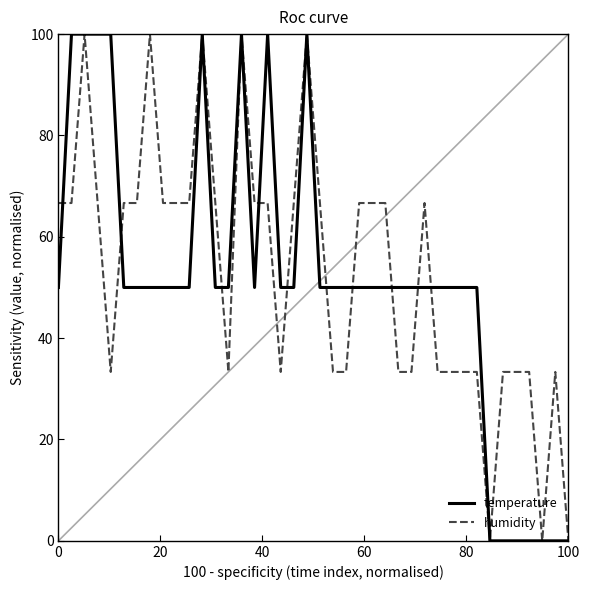

What is the greatest value displayed?

100.0